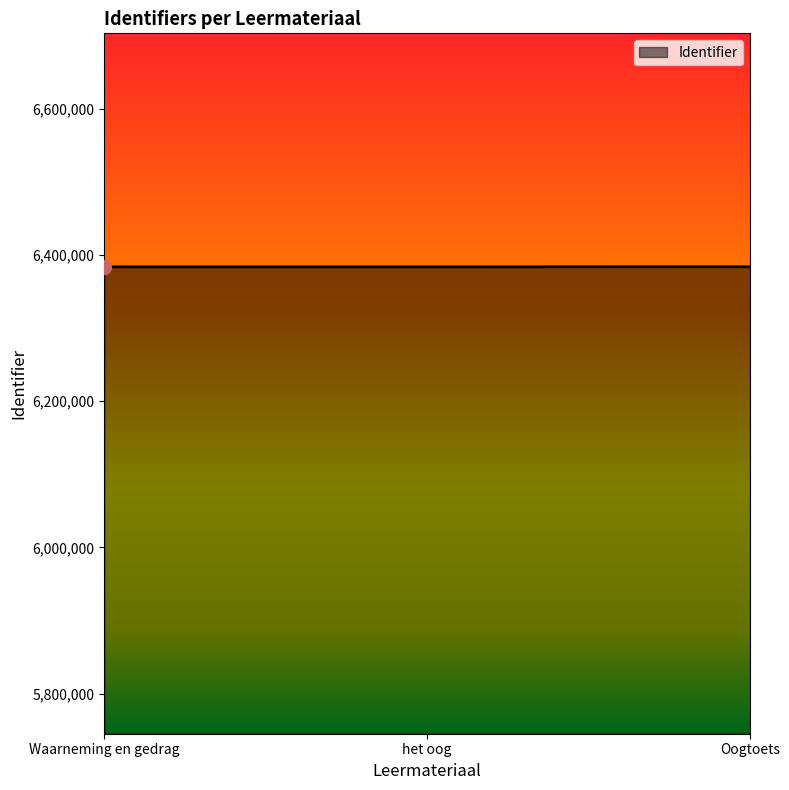

What is the ratio of the value at het oog to the value at Oogtoets?

1.0